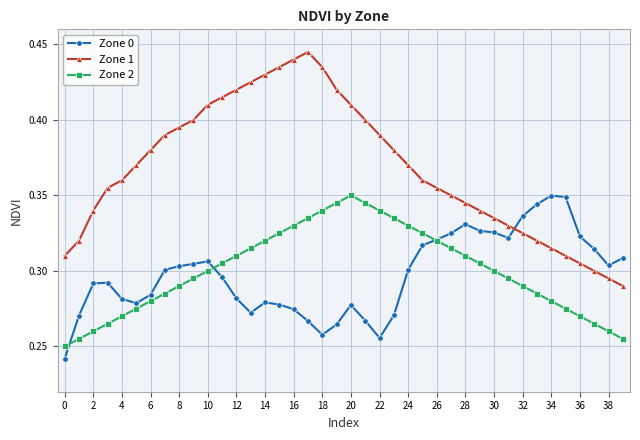

Is this an area chart (filled region under the line)?

No